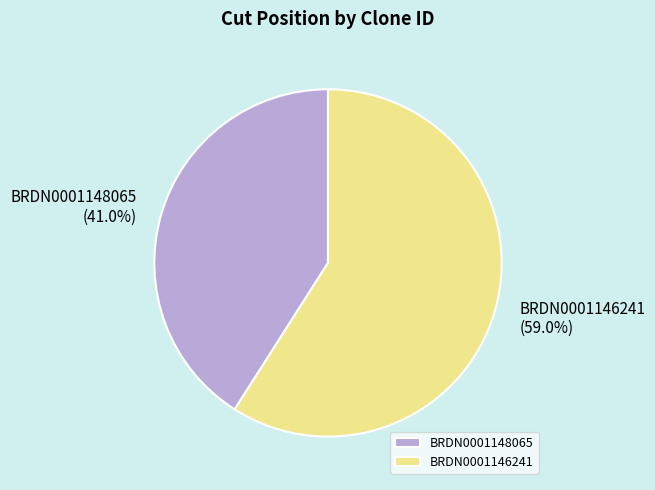

How many slices are in this pie chart?

2